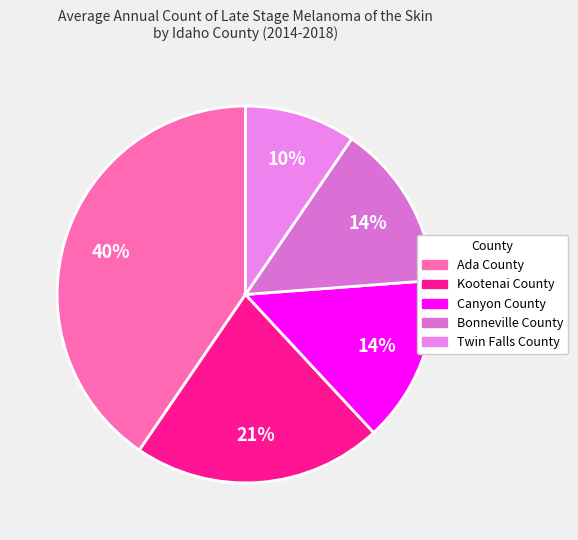

To the nearest percent, what is the combined percentage of Canyon County and Ada County?

55%